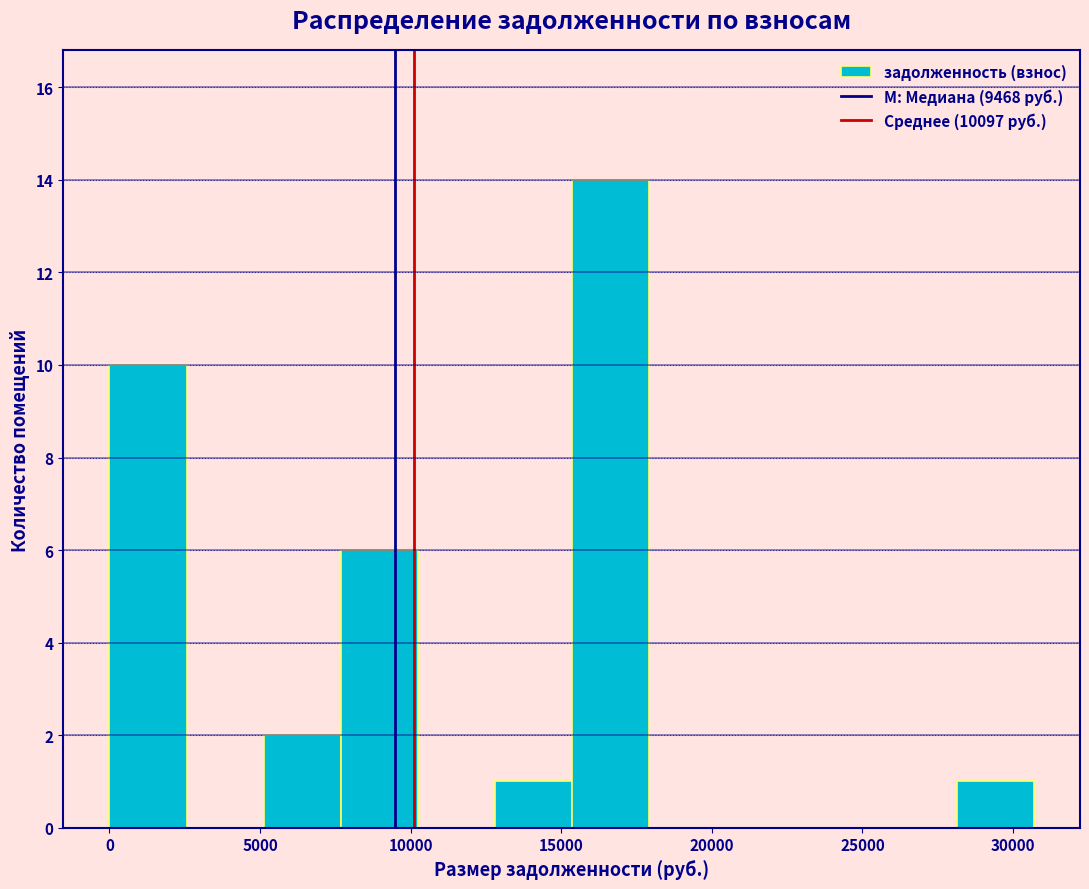

Reading left to right, transcribe this chart: for each bar, give the range it covers on the x-axis and its height. Neither the bar edges nor the heights are printed on the chart, so give them approximately, as read against the axes.

0 to 2500: 10
2500 to 5000: 0
5000 to 7500: 2
7500 to 10000: 6
10000 to 13000: 0
13000 to 15500: 1
15500 to 18000: 14
18000 to 20500: 0
20500 to 23000: 0
23000 to 25500: 0
25500 to 28000: 0
28000 to 30500: 1